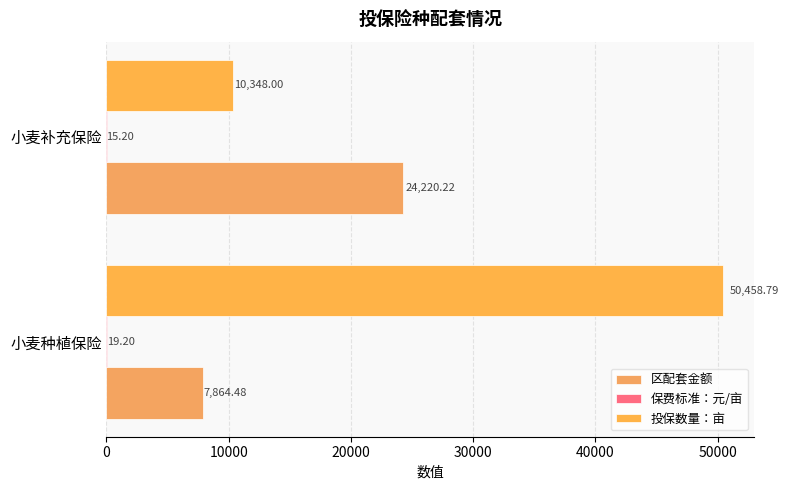

Count the number of data series in this chart.

3